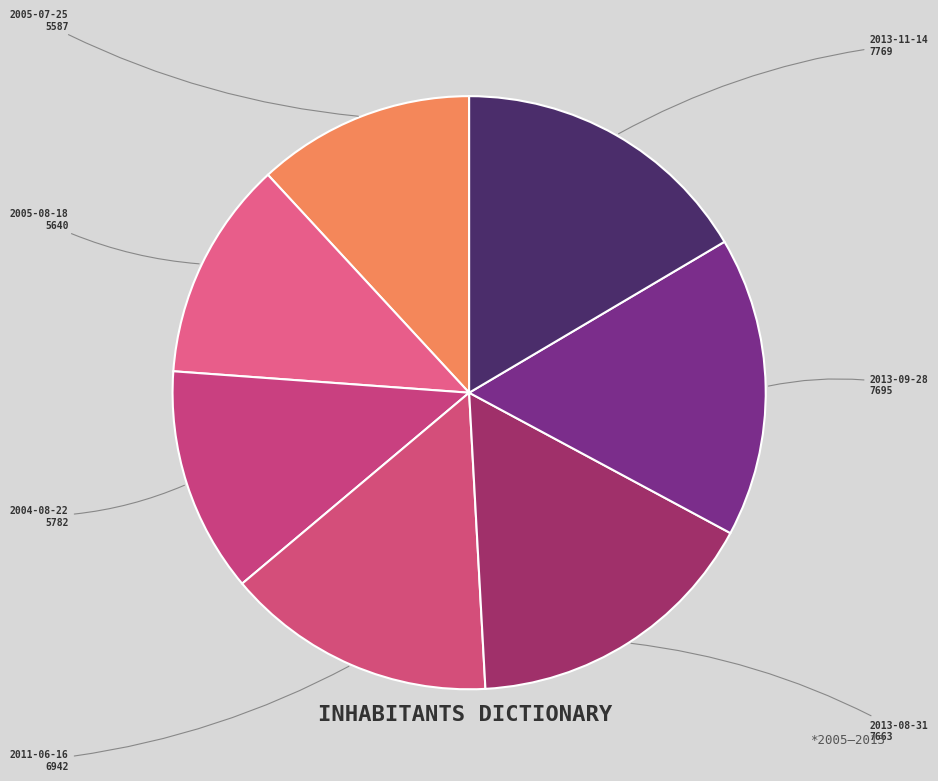

Combined, do 2005-07-25 and 2011-06-16 account for over 50%?

No